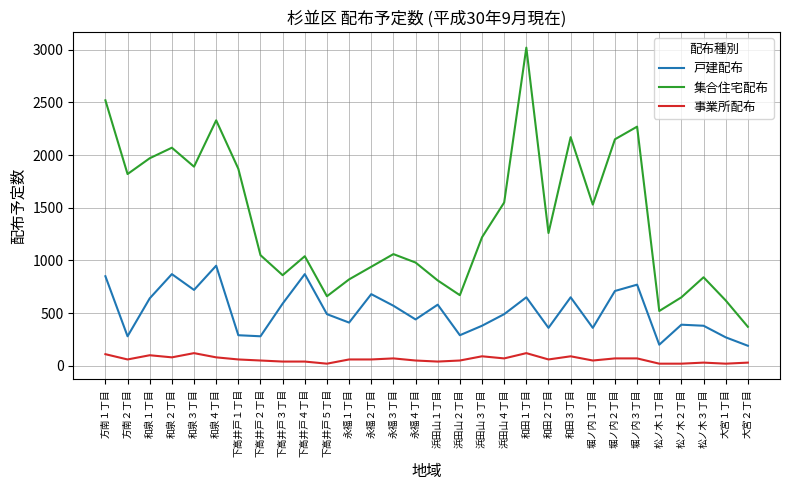

Which series has the largest range (max minus min)?

集合住宅配布